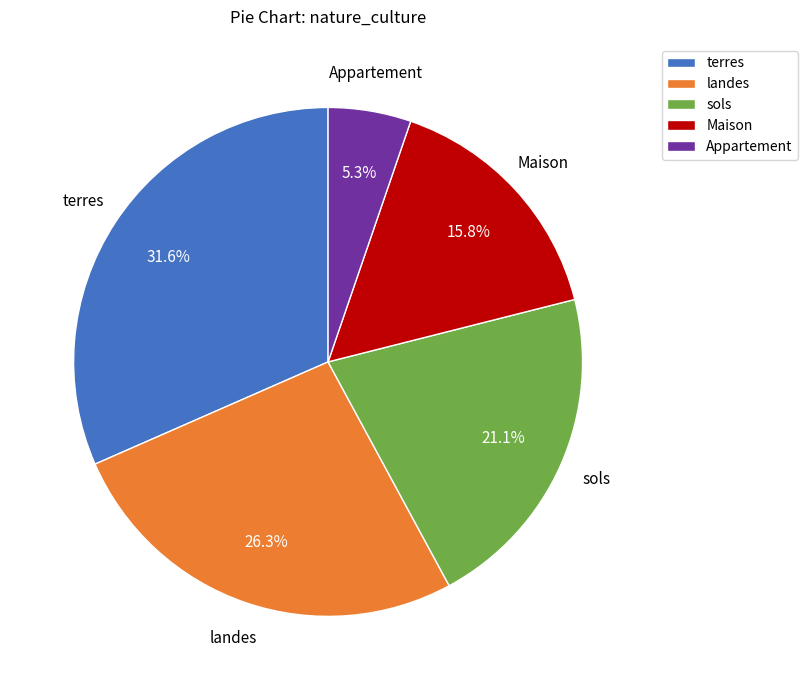

Which slice is the largest?

terres